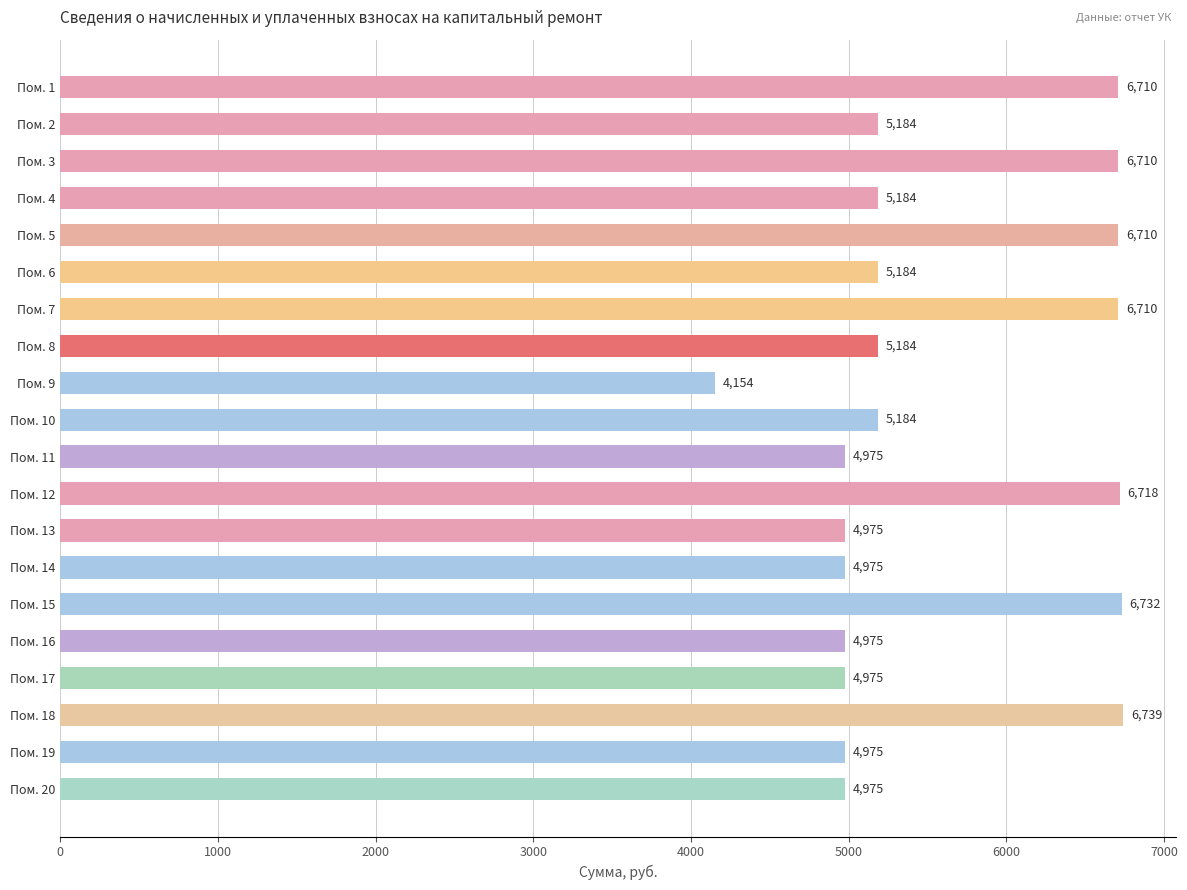

What is the difference between the second highest and second lowest values?

1756.8